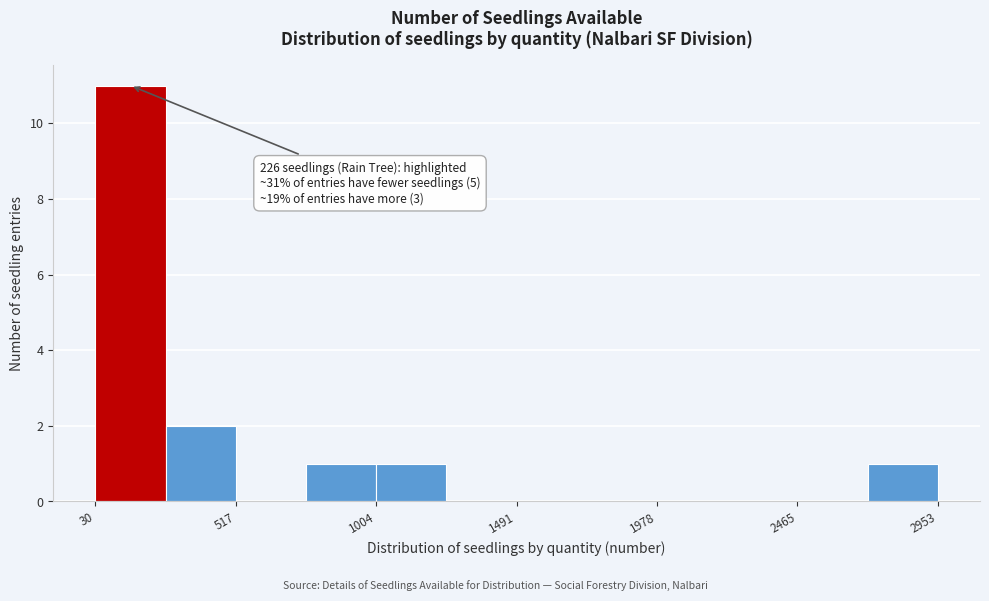

Which range on the x-axis has the tallest bar?

50 to 250